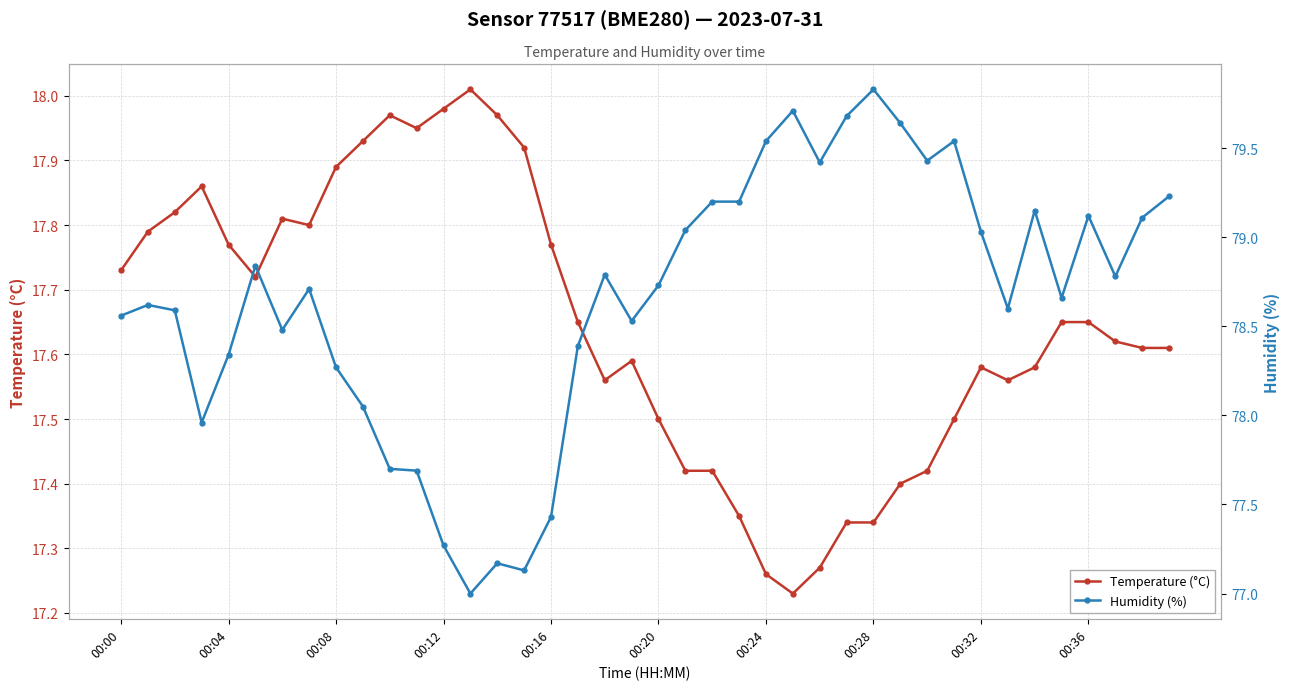

Rank the series at 17 from lowest to highest value.

Temperature (°C), Humidity (%)